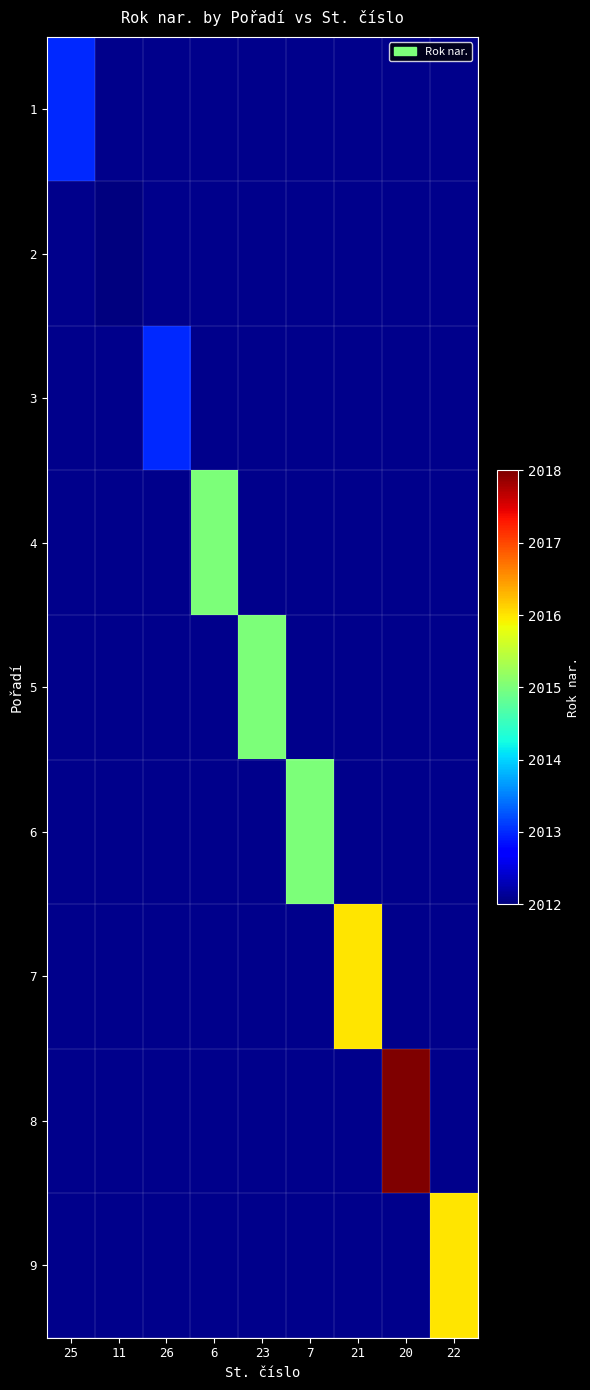

At which label does 3 reach its peak?

25